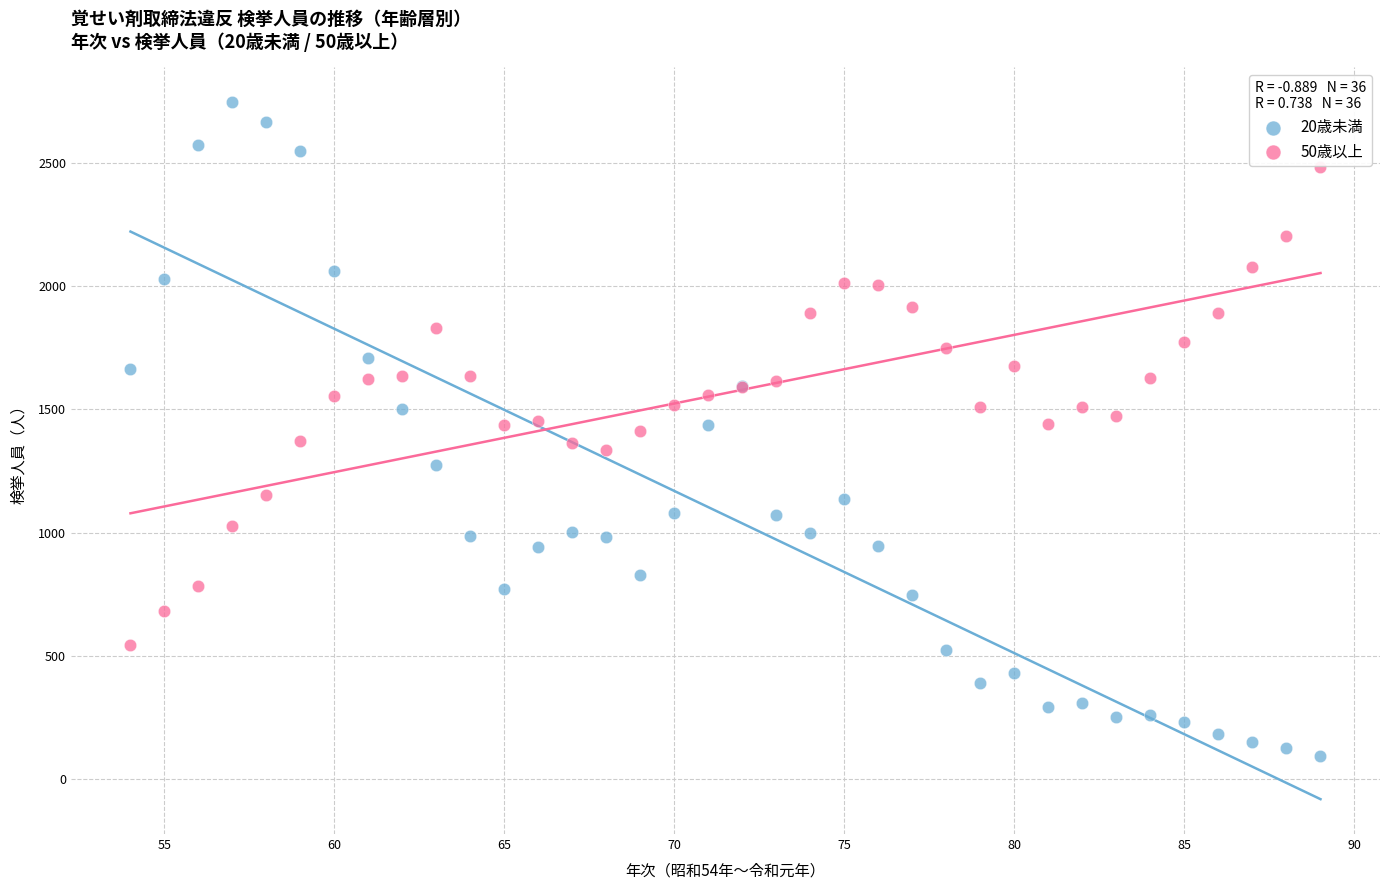

Which series contains the highest Y value?

20歳未満